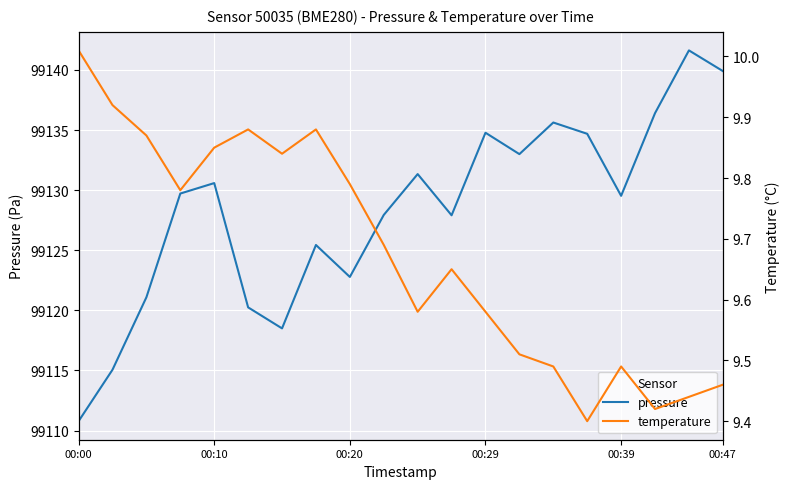

Which category has the lowest value in the pressure series?

00:00